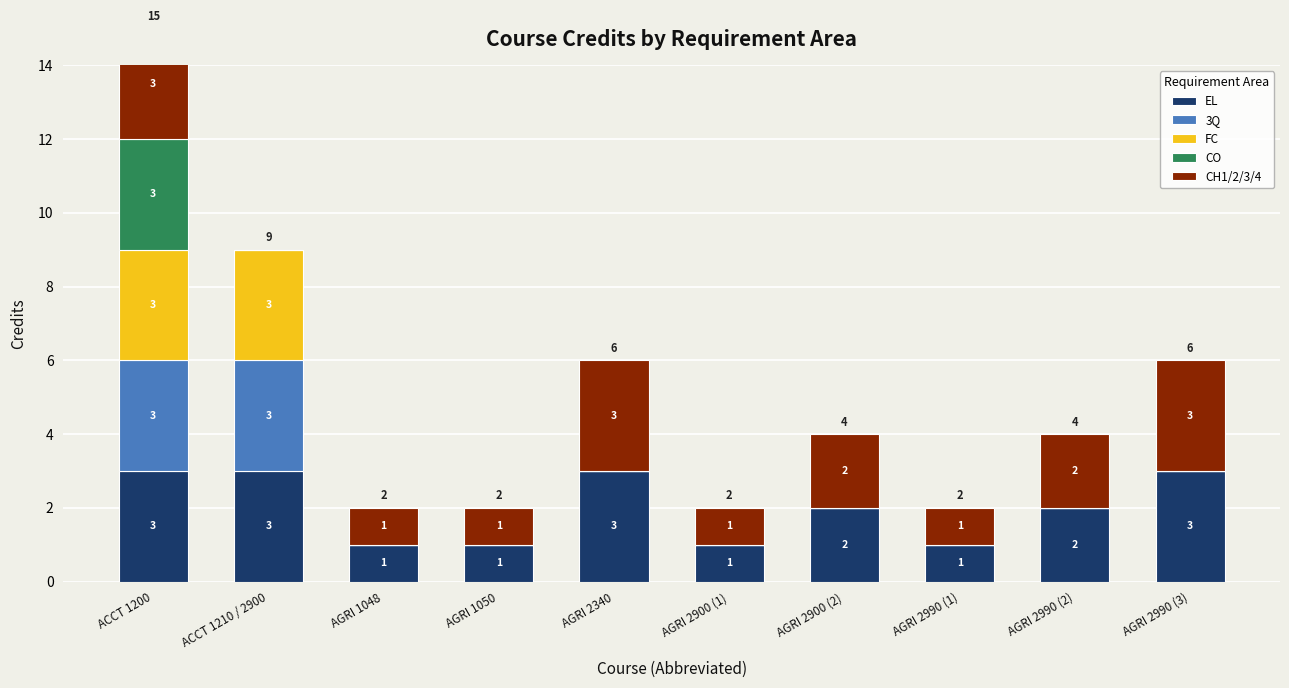

Reading left to right, extract all data points from this chart.

EL: 3	3	1	1	3	1	2	1	2	3
3Q: 3	3	0	0	0	0	0	0	0	0
FC: 3	3	0	0	0	0	0	0	0	0
CO: 3	0	0	0	0	0	0	0	0	0
CH1/2/3/4: 3	0	1	1	3	1	2	1	2	3